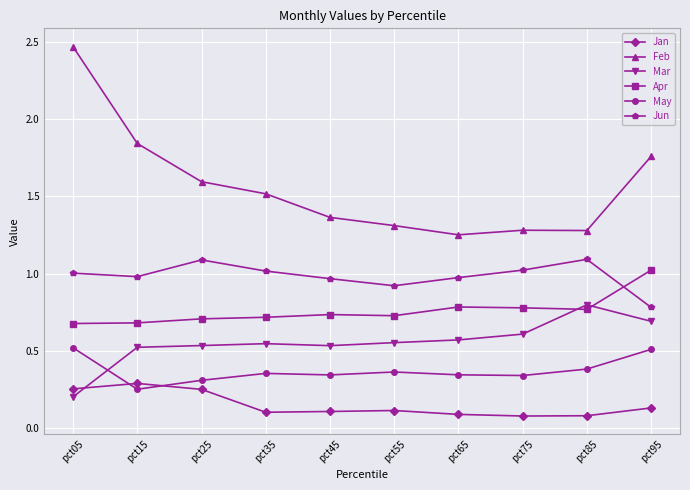

At pct55, list the series in order from largest to smallest.

Feb, Jun, Apr, Mar, May, Jan